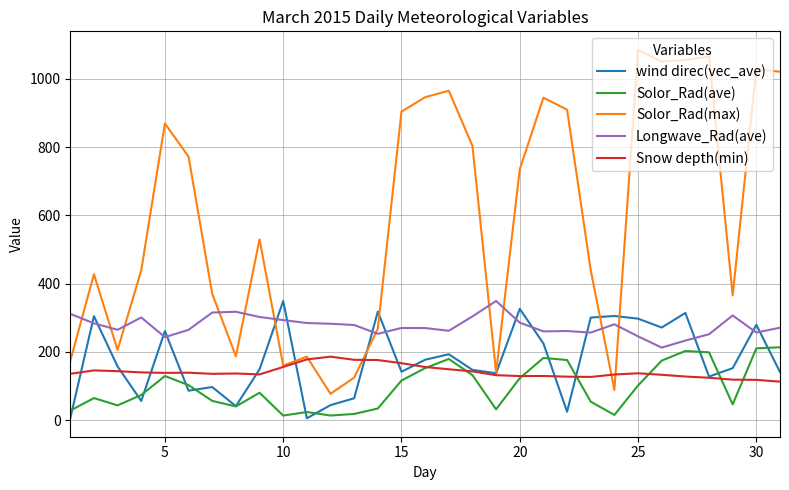

True or false: Solor_Rad(ave) and wind direc(vec_ave) intersect in this chart.

True